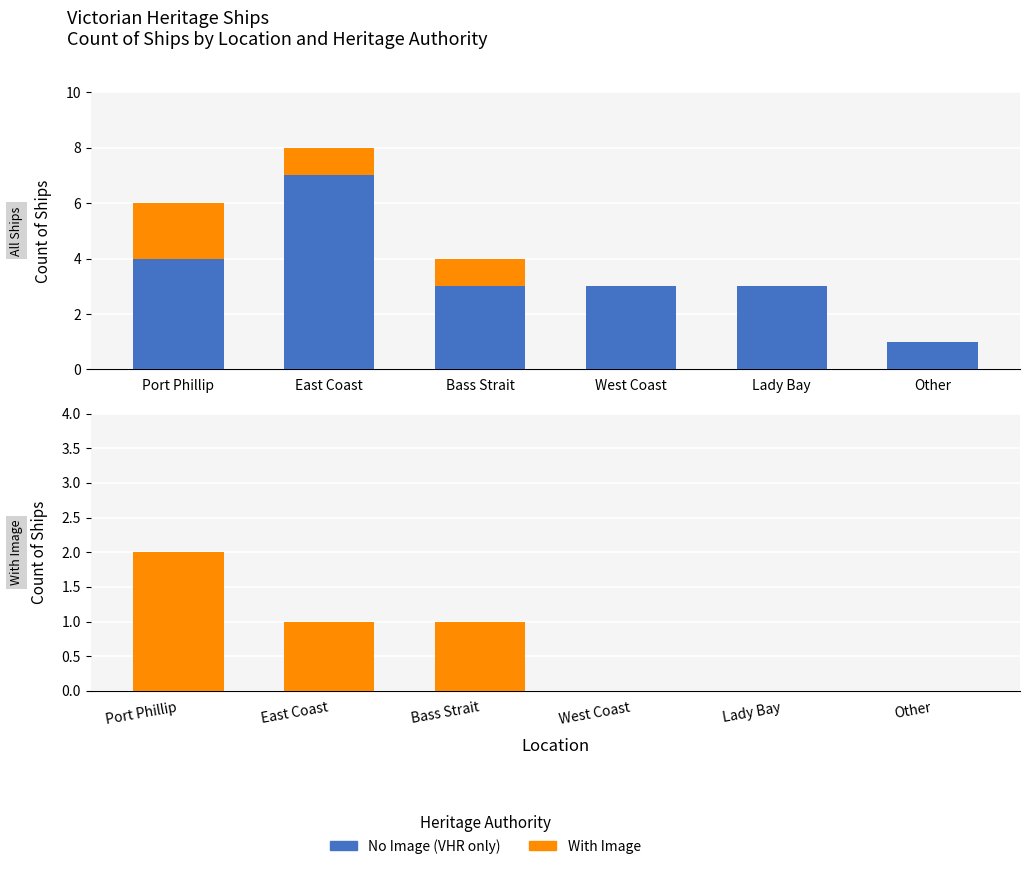

What is the label of the 3rd bar from the left?

Bass Strait